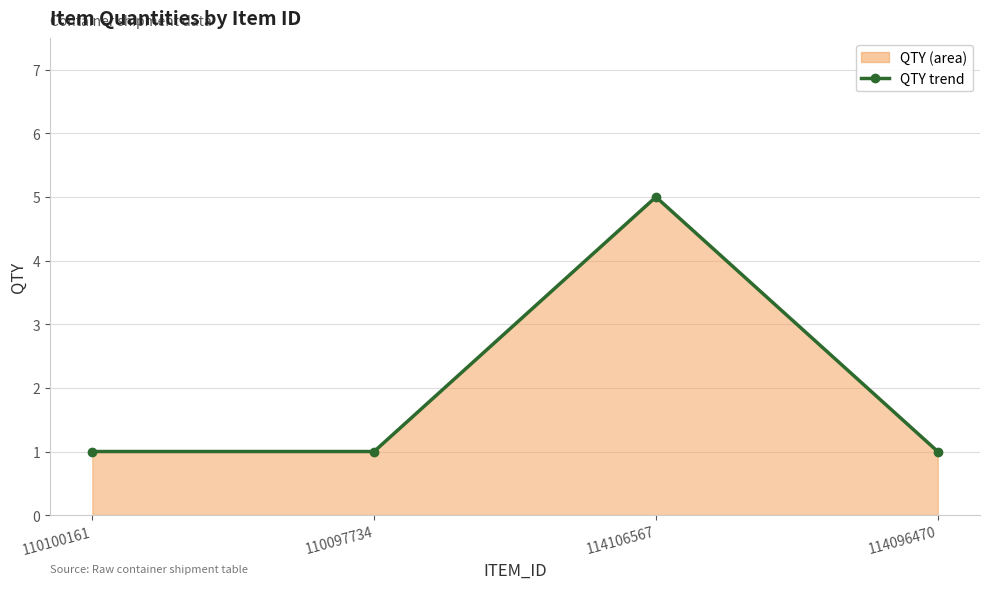

At which category does the chart reach its minimum across all series?

110100161